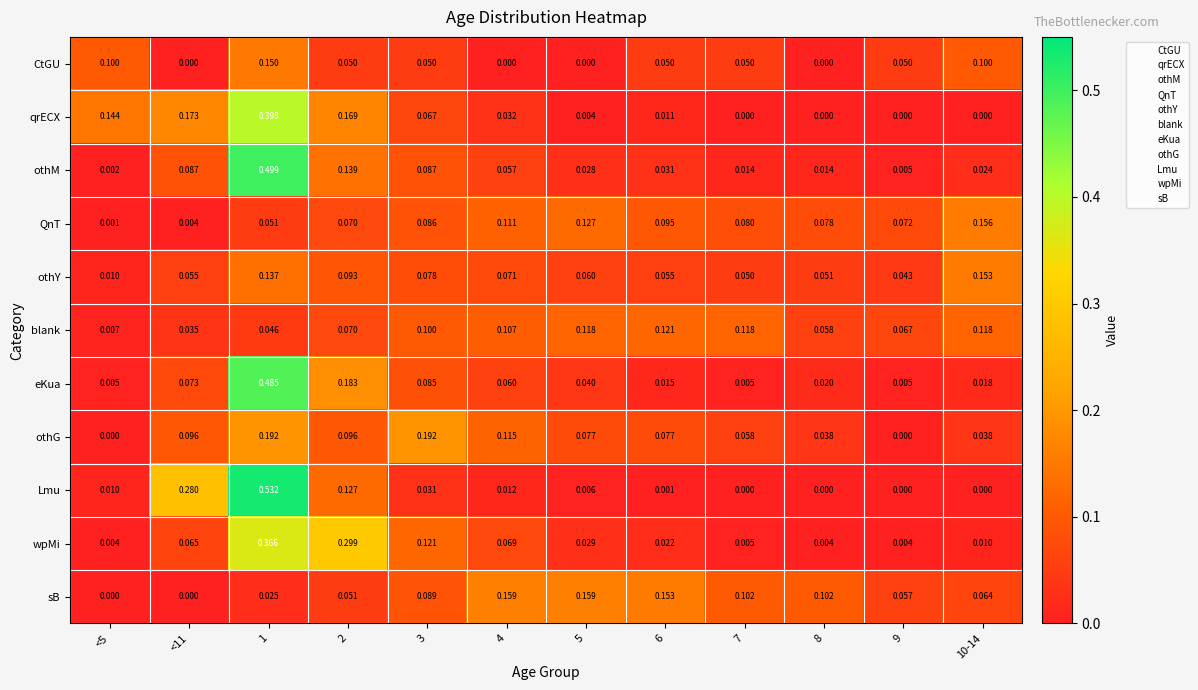

Count the number of categories in the chart.

12